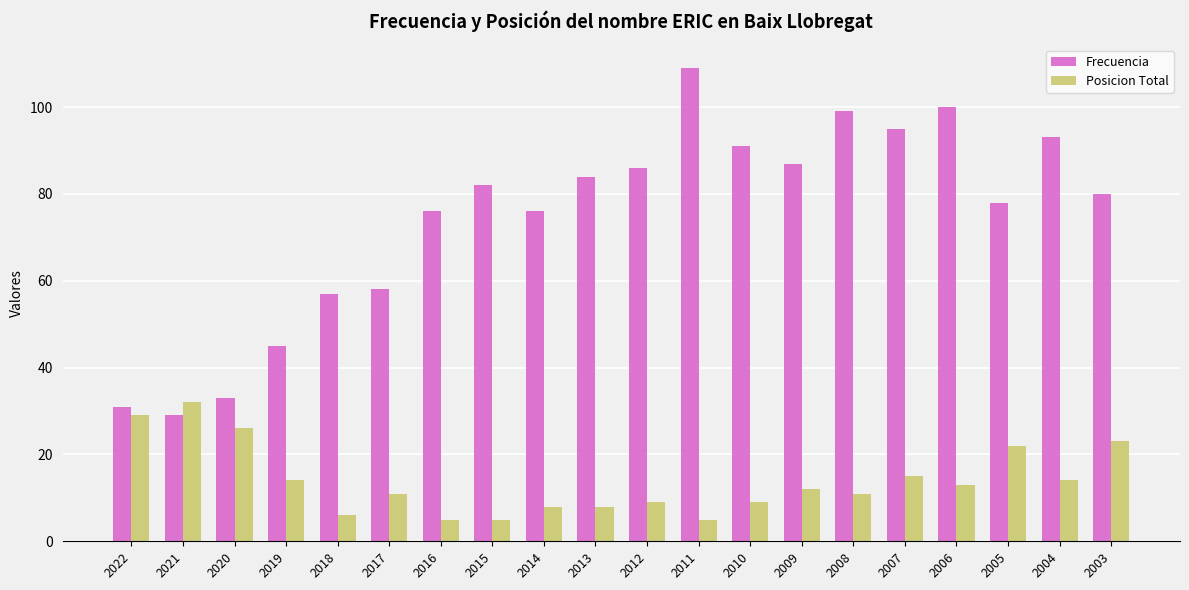

Which series has the largest range (max minus min)?

Frecuencia